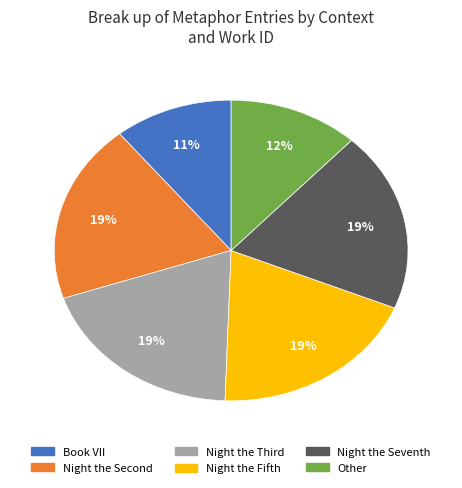

Count the number of slices in the pie.

6